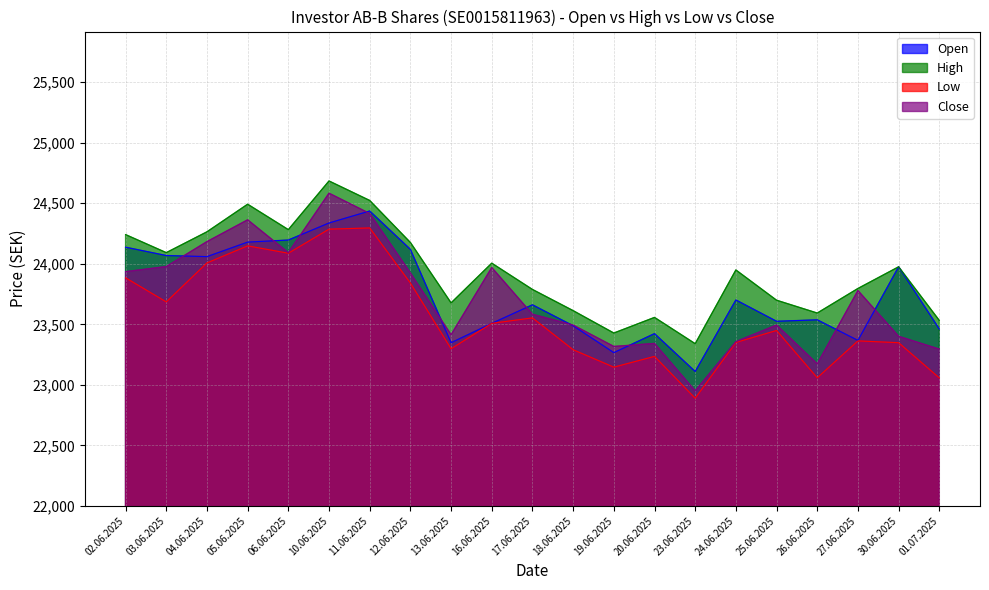

What is the difference between the Open values at 27.06.2025 and 01.07.2025?

94